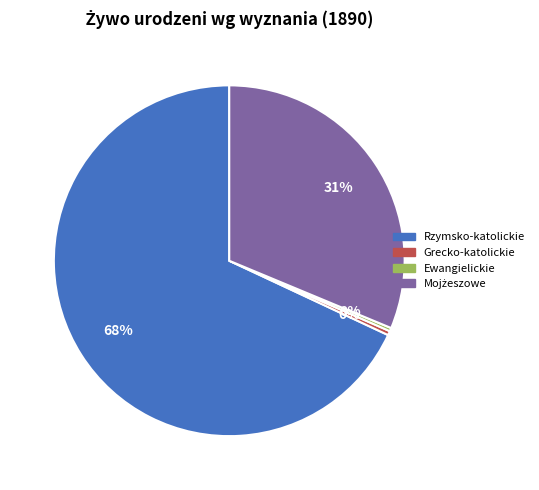

To the nearest percent, what is the average slice percentage?

25%